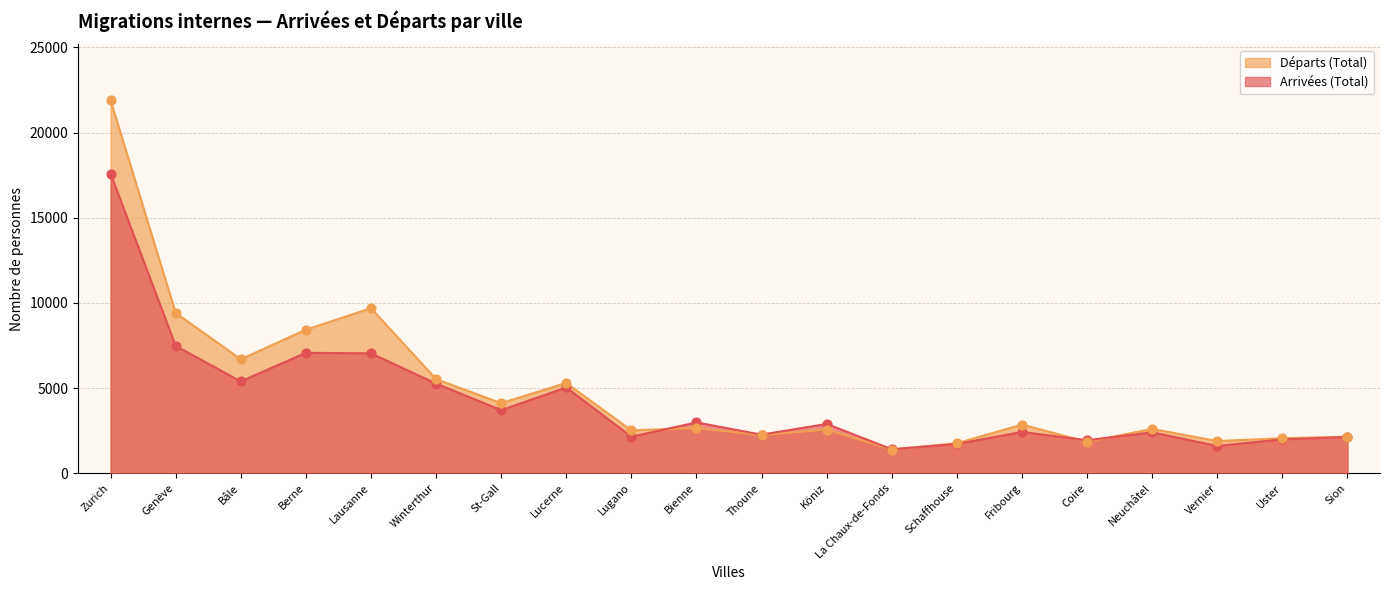

Which series reaches the minimum Y coordinate?

Départs (Total)